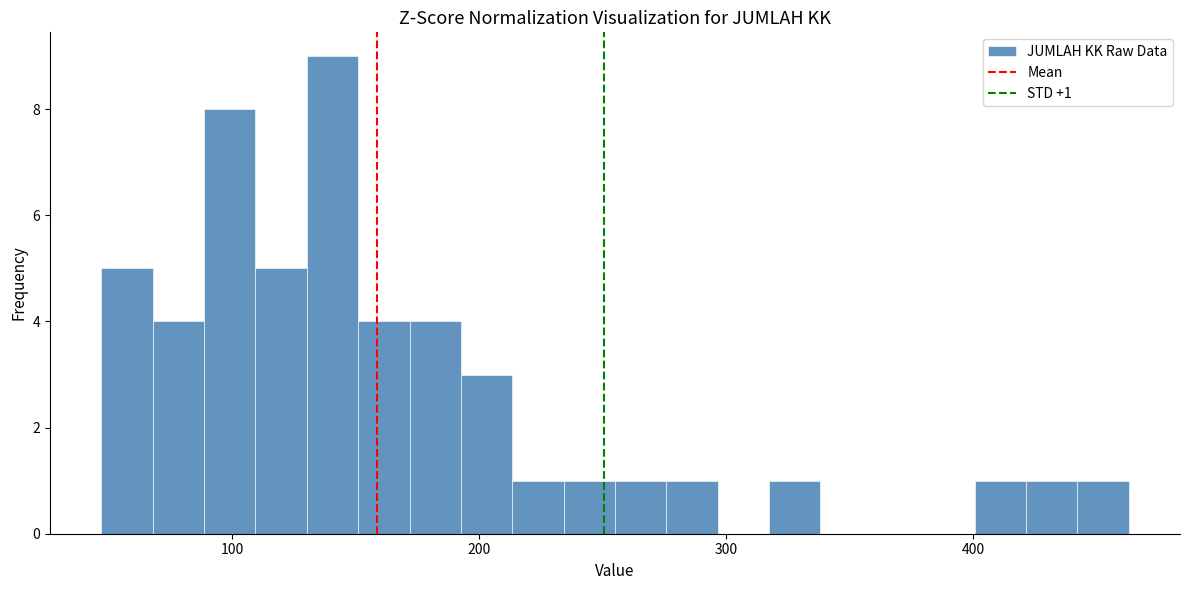

Read against the x-axis, roughly where is the centre of the tallest bar?

140